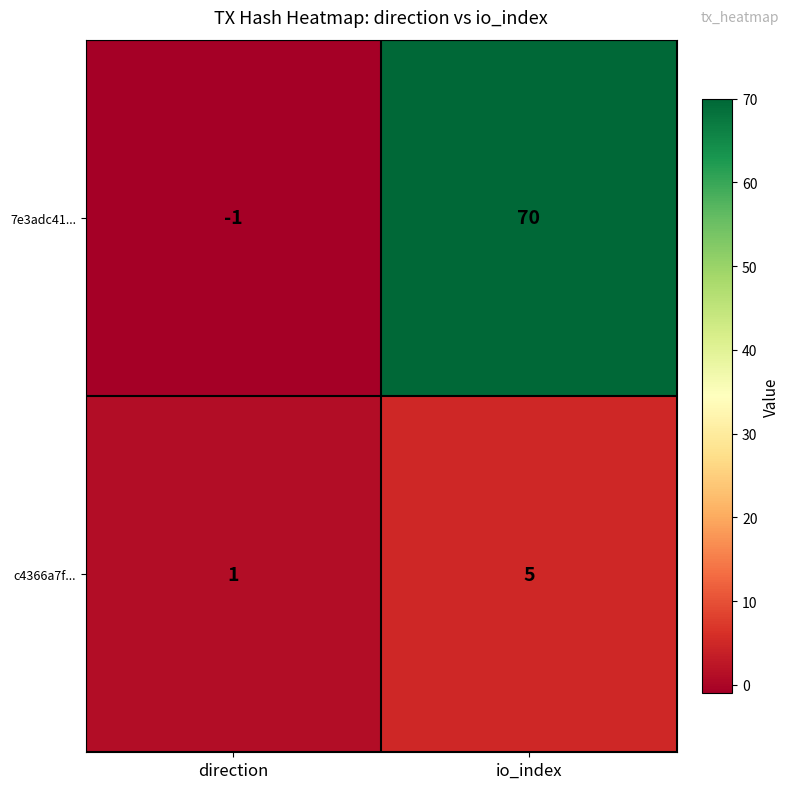

Reading right to left, list all the values displayed in this chart.

7e3adc41...: 70	-1
c4366a7f...: 5	1